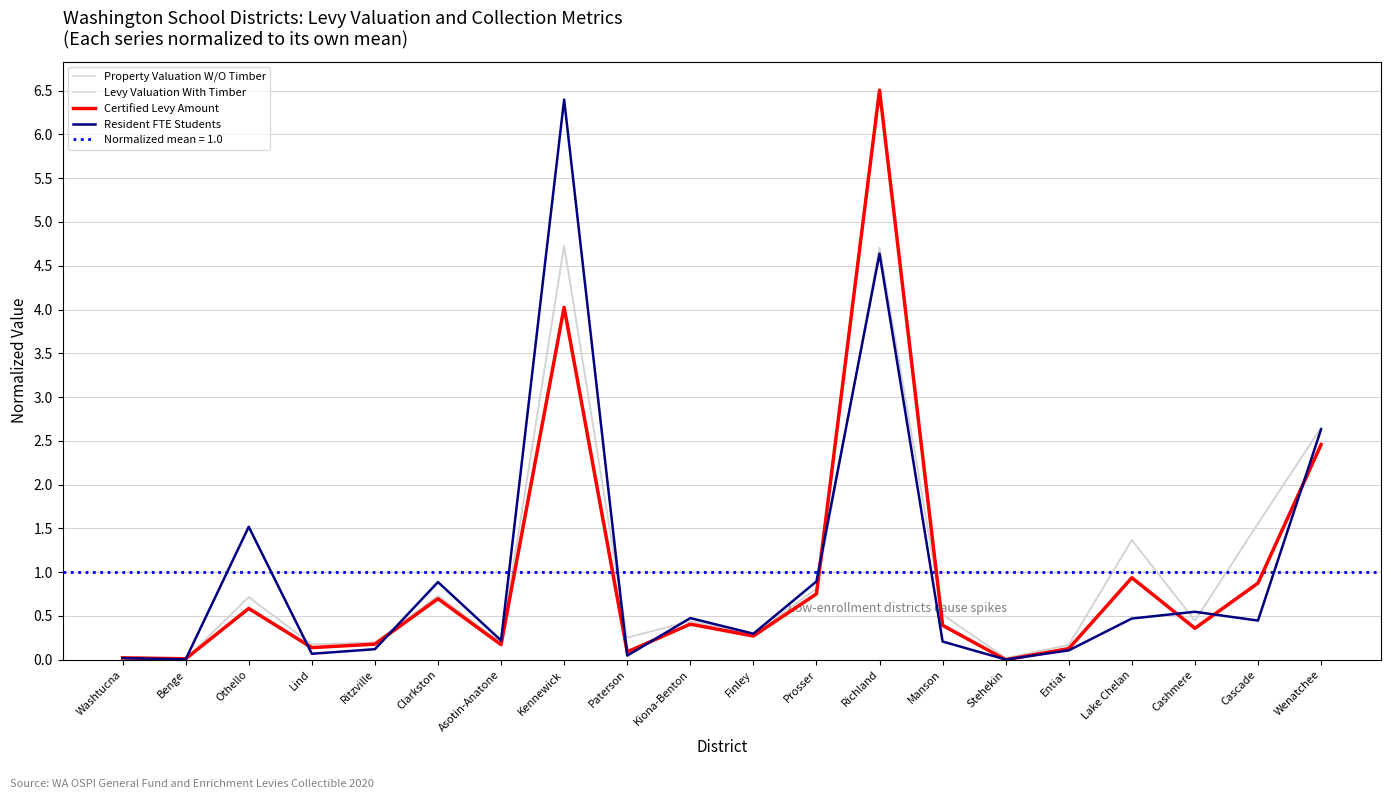

What is the sum of all Certified Levy Amount values?

19.0